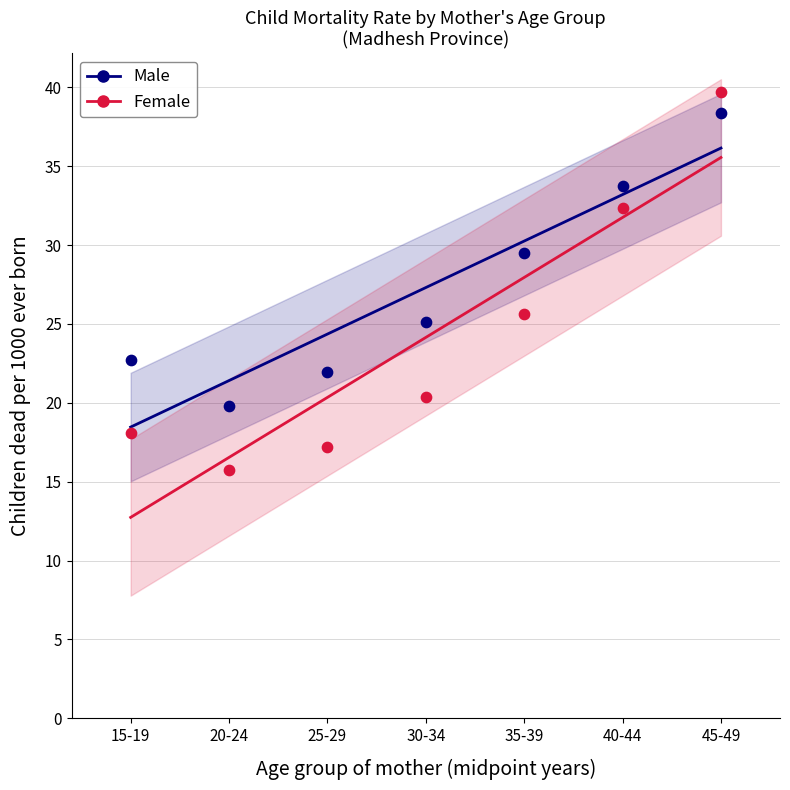

Across all data points, what is the range of X values (max minus min)?

30.0